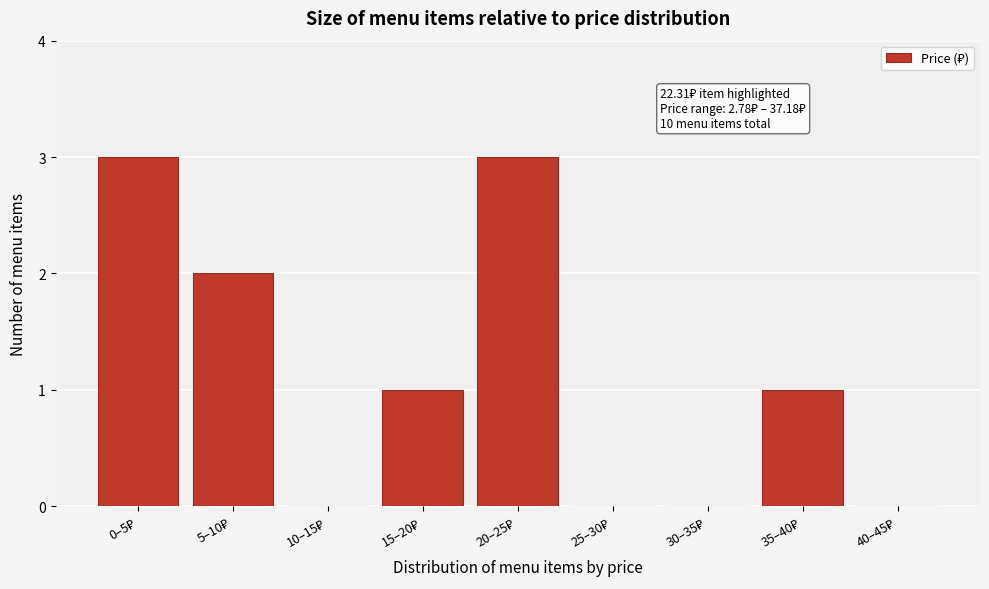

What is the maximum value shown in the chart?

3